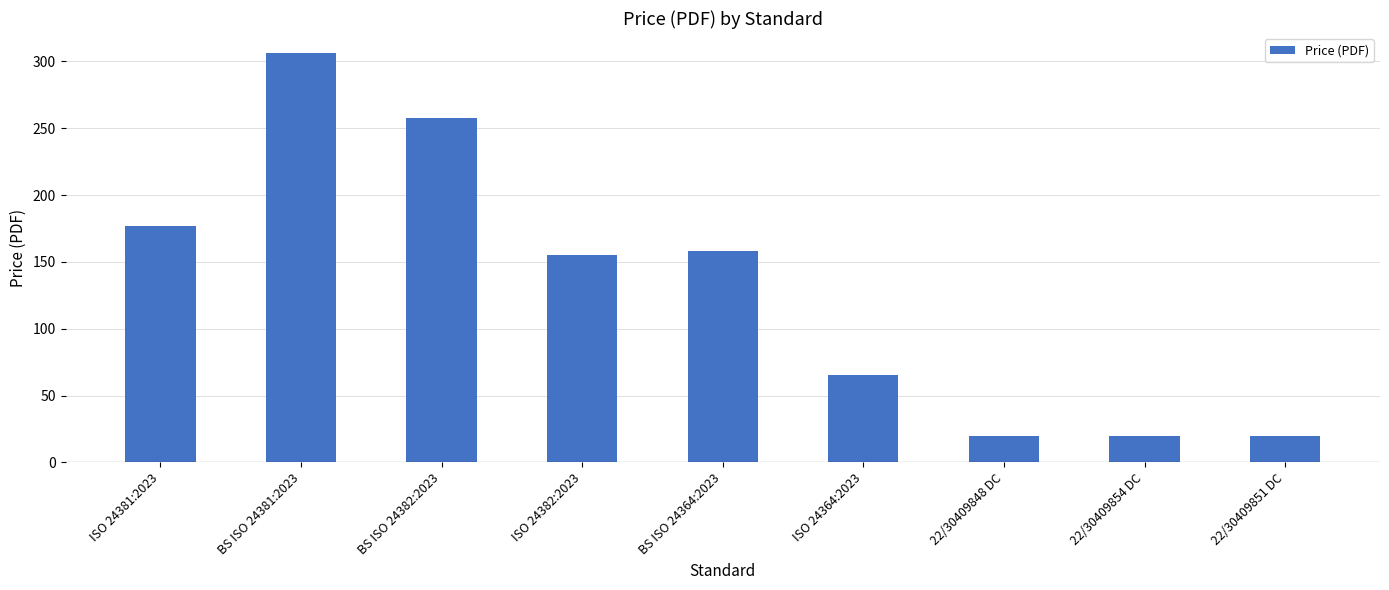

Approximately how many times larger is the value at BS ISO 24381:2023 compared to ISO 24382:2023?

2.0